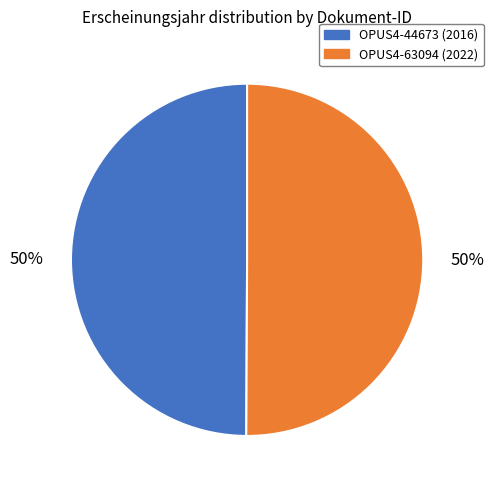

True or false: OPUS4-44673 accounts for 50% of the total.

True